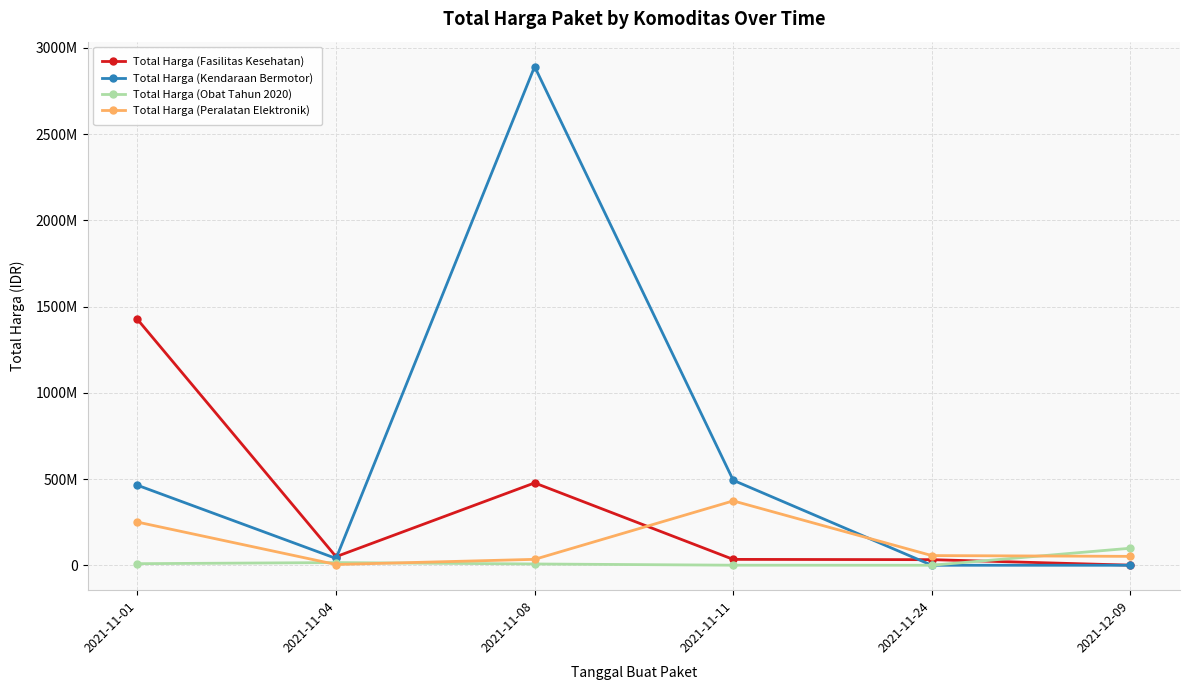

What is the total value across all series at 2021-11-11?

900737600